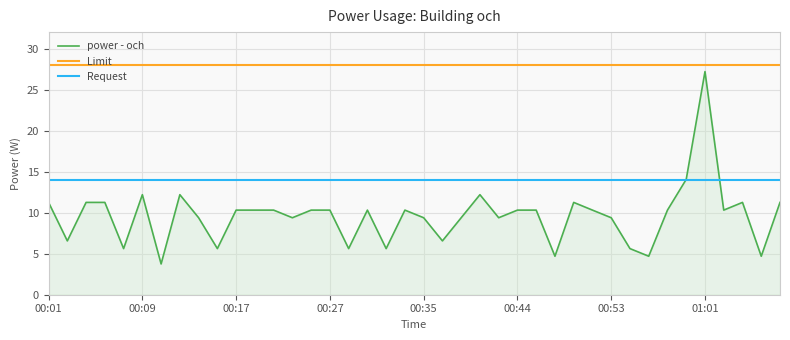

The power - och series shows 13.6 at 00:44. True or false?

False